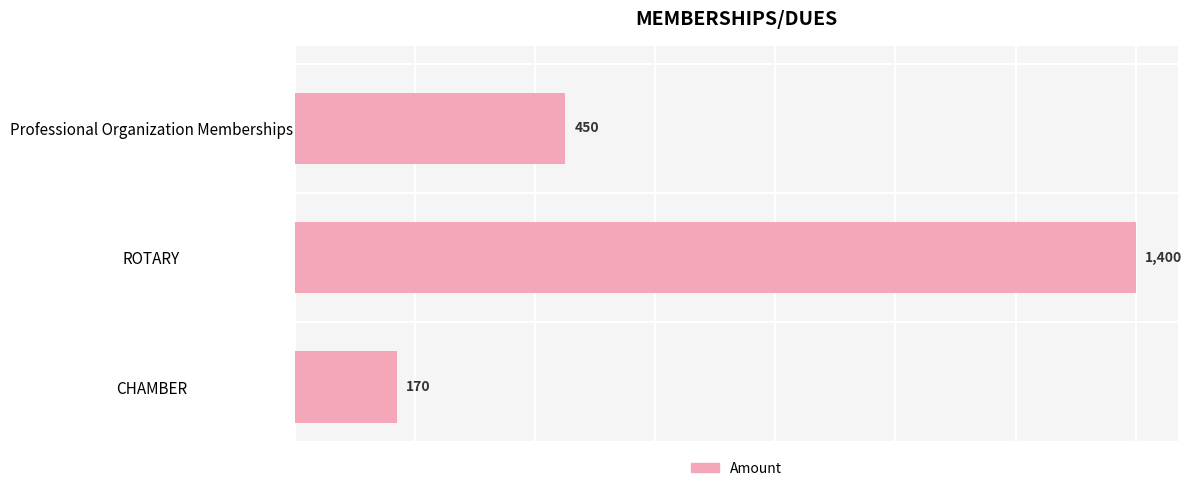

How many bars are there in total?

3